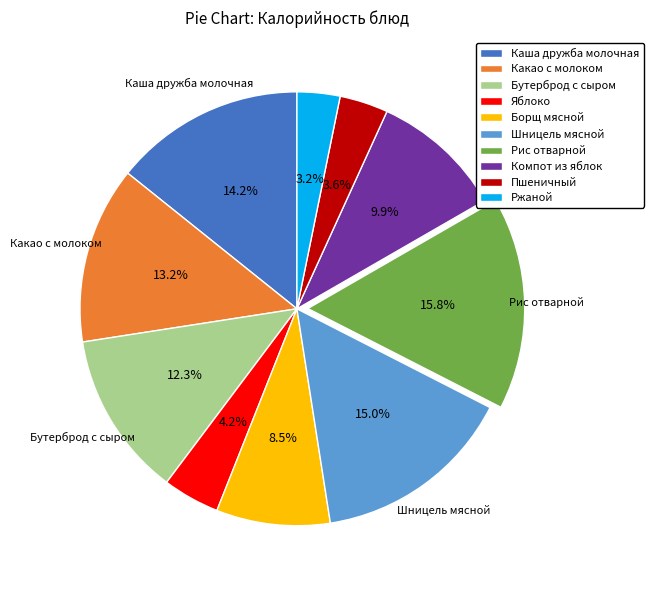

Which has a higher value, Борщ мясной or Пшеничный?

Борщ мясной